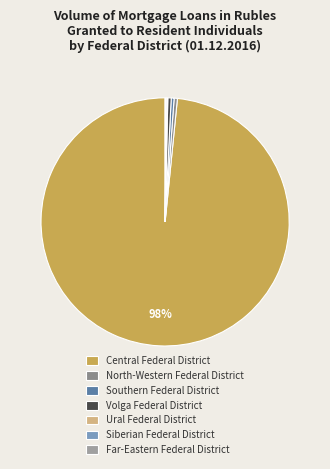

What percentage do Volga Federal District and Central Federal District together represent?

98.8%